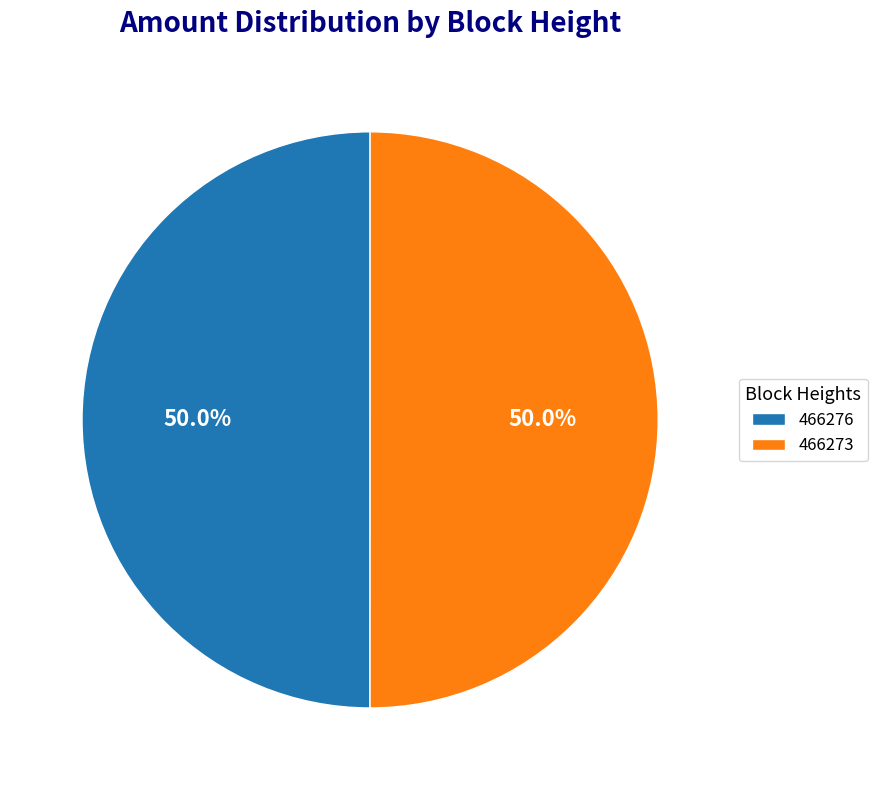

To the nearest percent, what is the average slice percentage?

50%